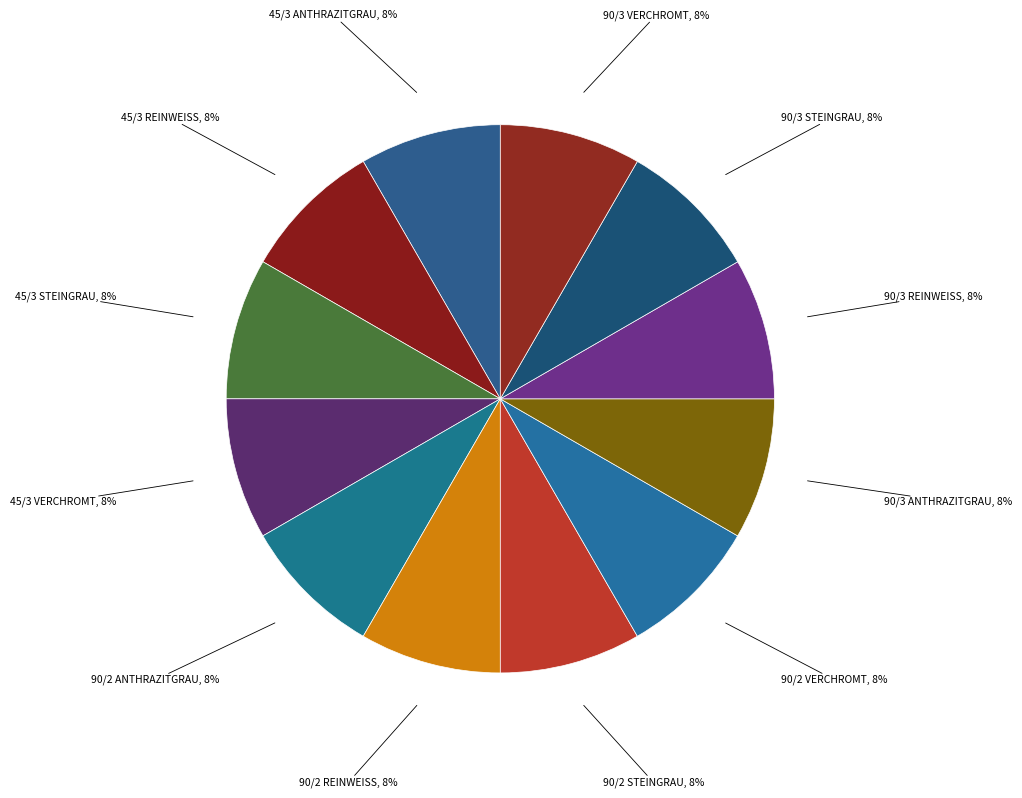

To the nearest percent, what portion does 45/3 STEINGRAU represent?

8%